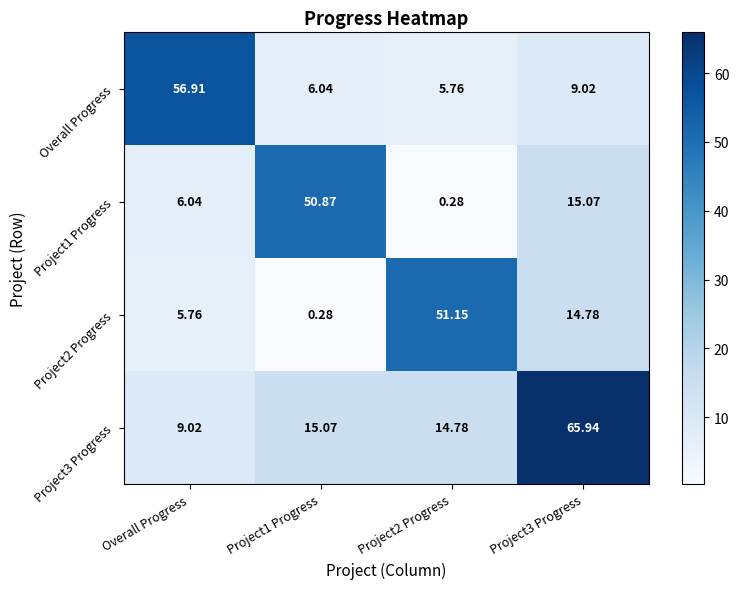

Rank the series at Project3 Progress from lowest to highest value.

Overall Progress, Project2 Progress, Project1 Progress, Project3 Progress